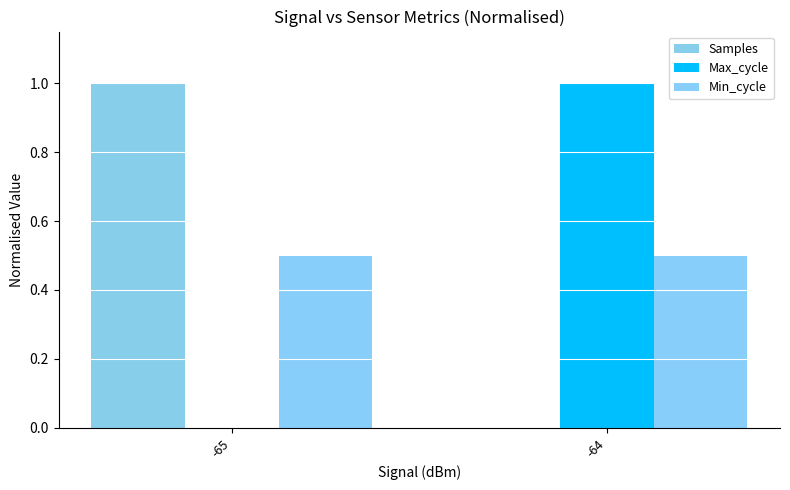

Reading left to right, extract all data points from this chart.

Samples: -65=1.0	-64=0.0
Max_cycle: -65=0.0	-64=1.0
Min_cycle: -65=0.5	-64=0.5